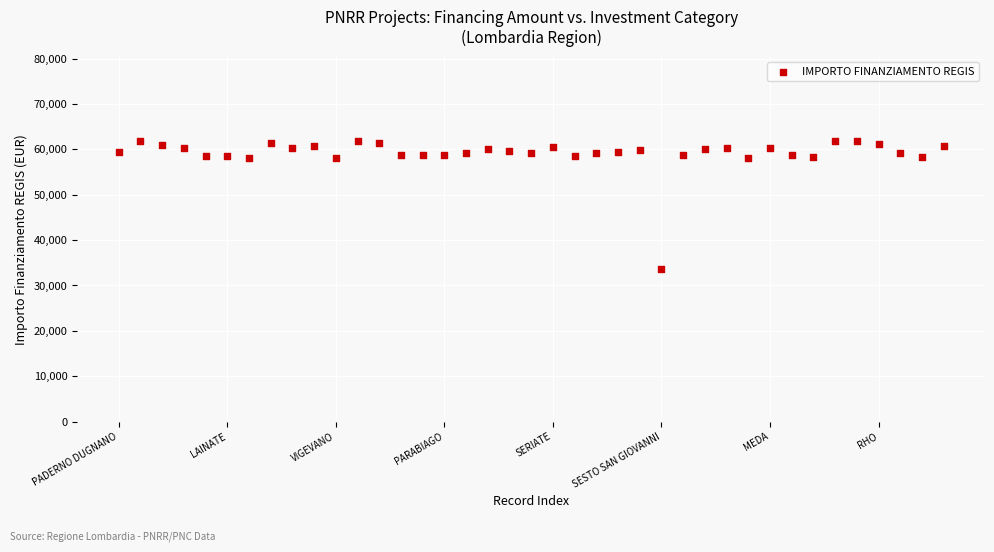

What is the range of Y values (max minus min)?

28115.9